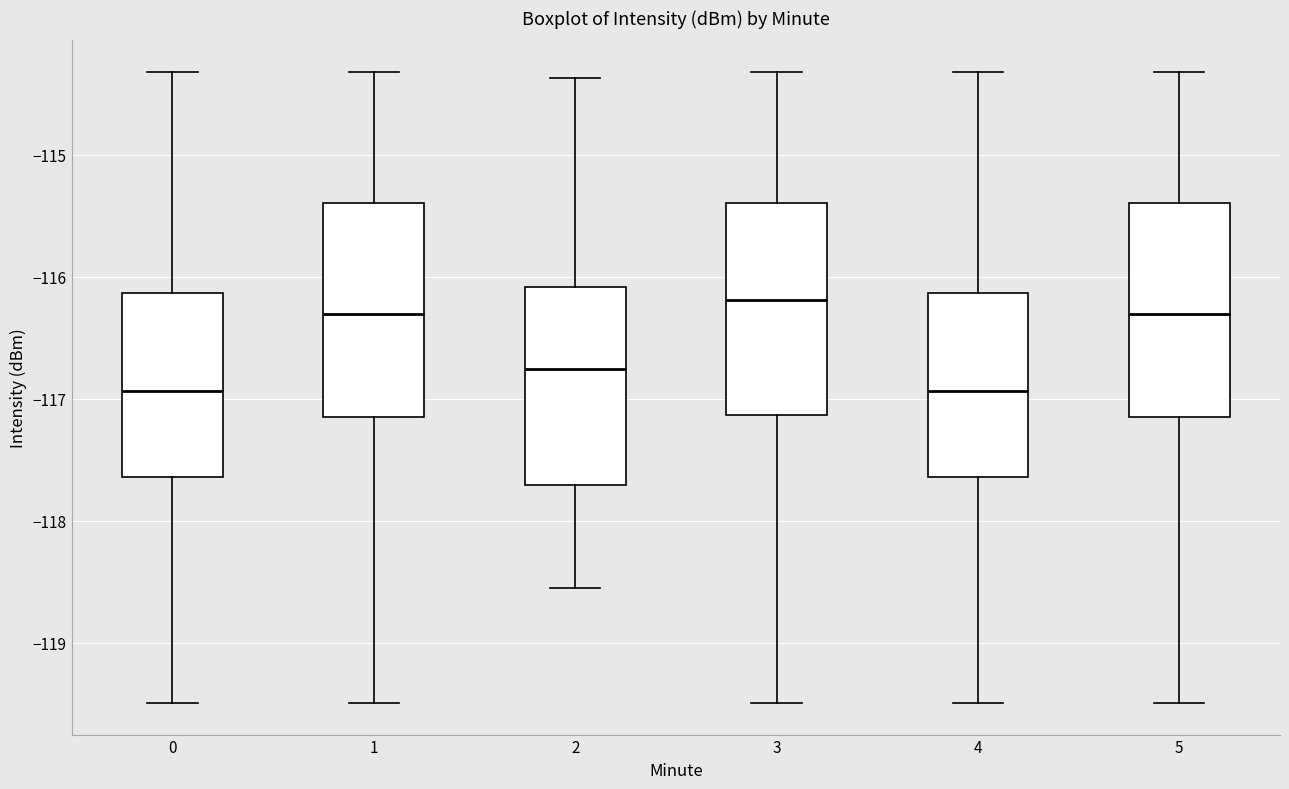

Reading left to right, transcribe this box plot: for each box, give where its median line is, the range the box spans, and where its two whiskers end, as read against the y-axis. The values are not printed on the chart, so give them approximately, as read against the axis.

0: median -116.9, box -117.6 to -116.1, whiskers -119.5 to -114.3
1: median -116.3, box -117.1 to -115.4, whiskers -119.5 to -114.3
2: median -116.8, box -117.7 to -116.1, whiskers -118.6 to -114.4
3: median -116.2, box -117.1 to -115.4, whiskers -119.5 to -114.3
4: median -116.9, box -117.6 to -116.1, whiskers -119.5 to -114.3
5: median -116.3, box -117.1 to -115.4, whiskers -119.5 to -114.3